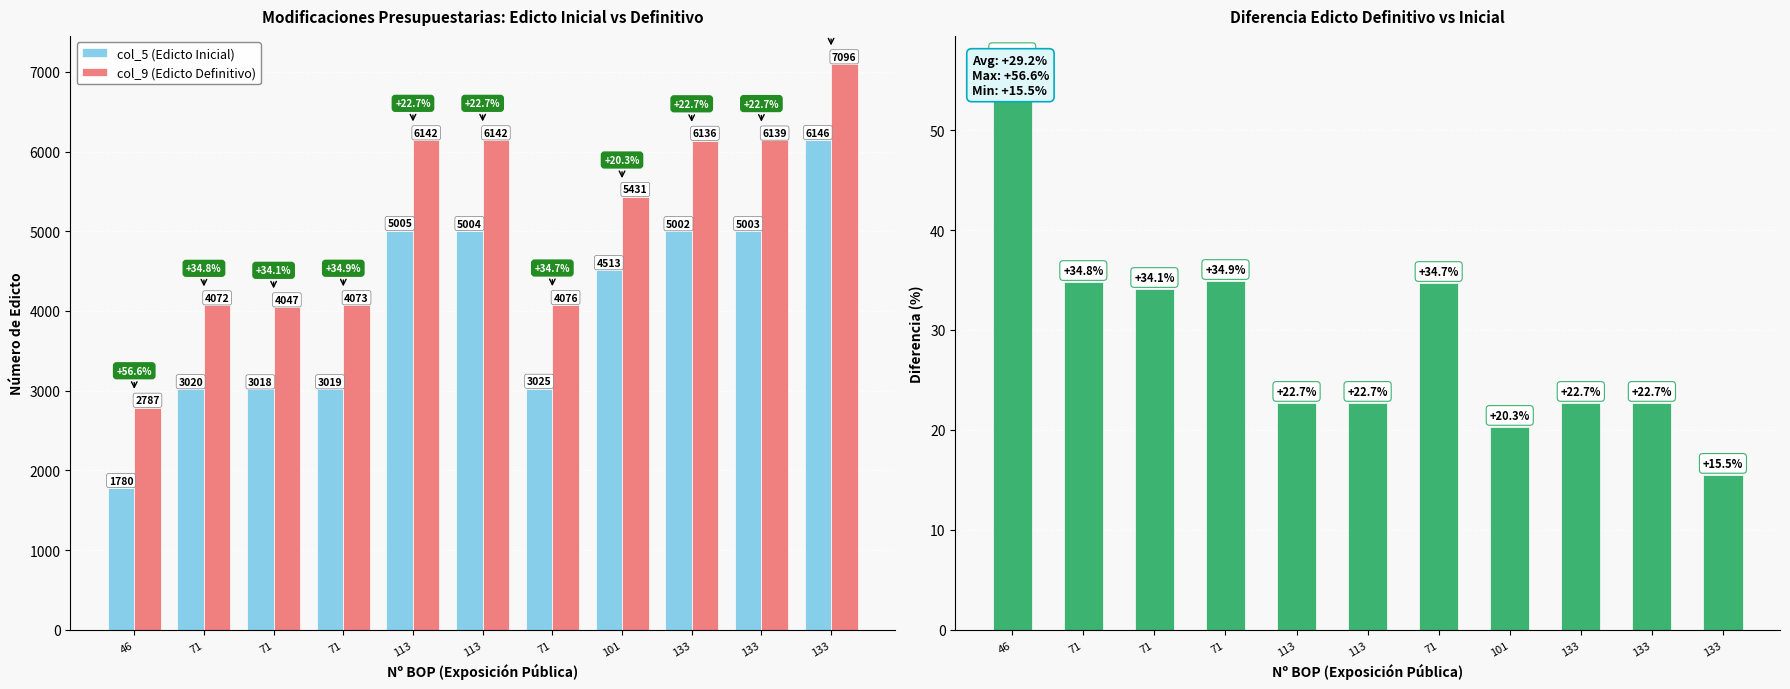

Does the chart contain any negative values?

No